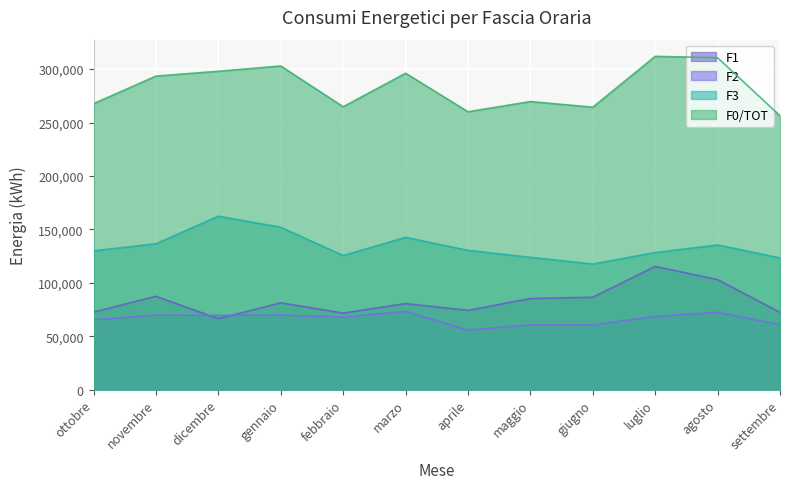

At how many categories does at least one series exceed 252673?

12